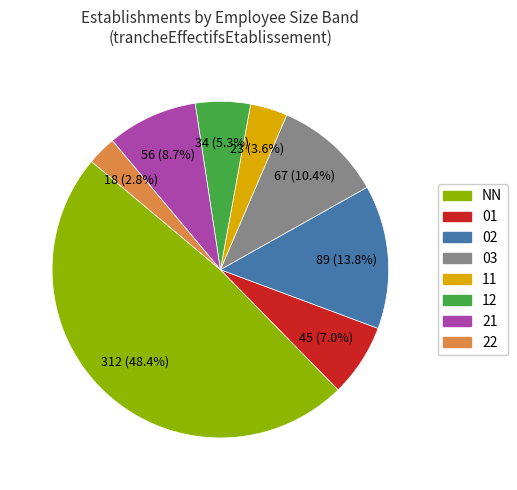

Which category has the smallest portion of the pie?

22